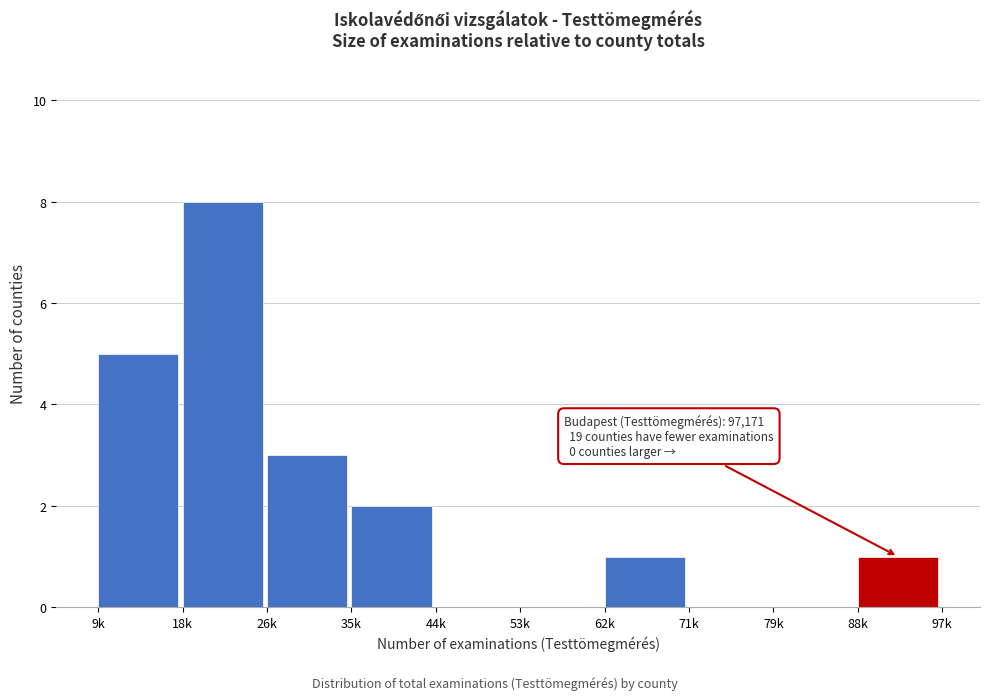

Reading left to right, what are all the values shown in this chart?

9k=5	18k=8	26k=3	35k=2	44k=0	53k=0	62k=1	71k=0	79k=0	88k=1